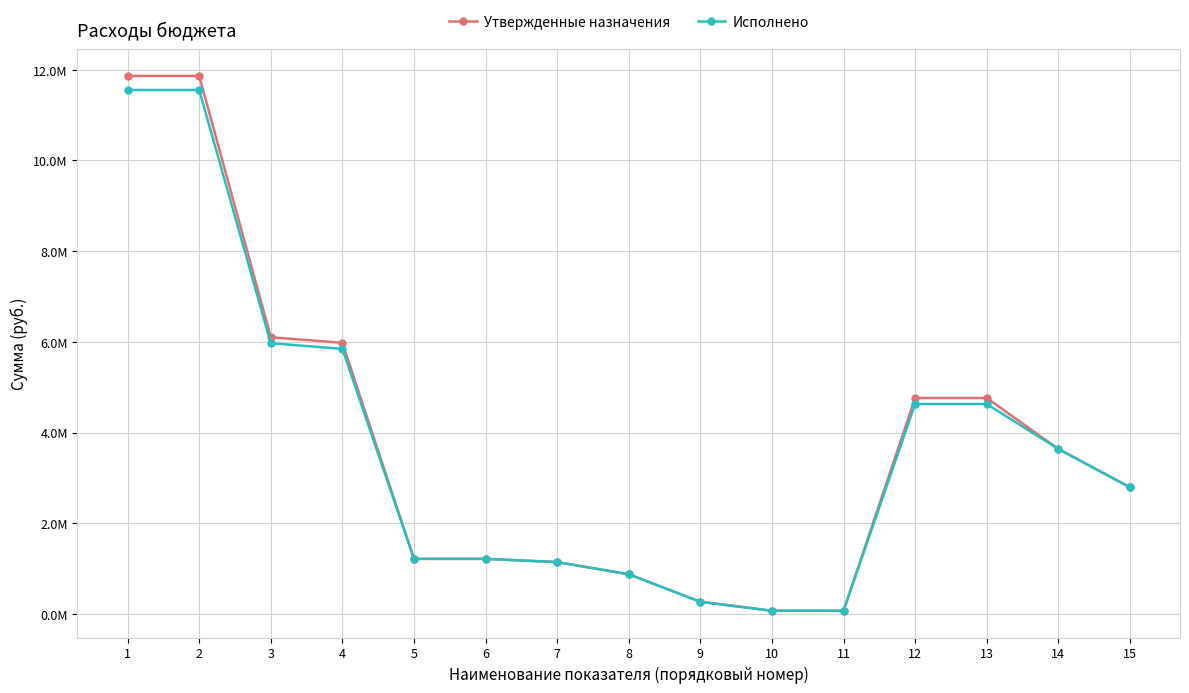

Which series has the largest total across all categories?

Утвержденные назначения